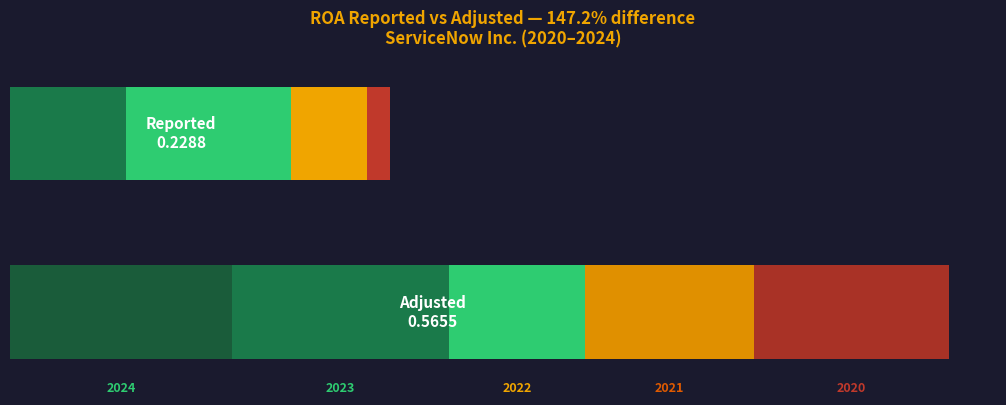

Is the value of Adjusted at 2020 greater than the value of Reported at 2021?

Yes